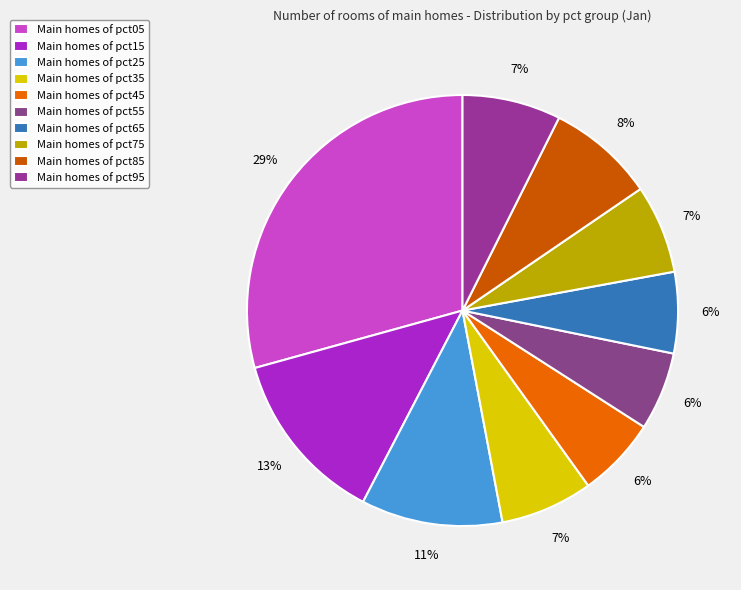

How many slices are in this pie chart?

10